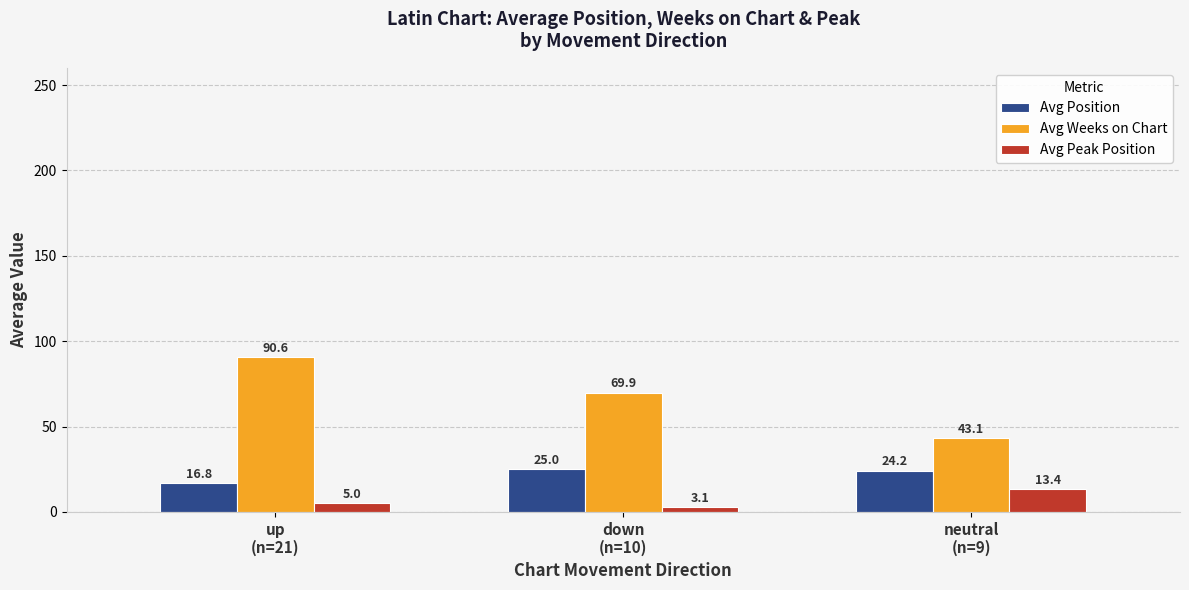

Which category has the highest value in the Avg Position series?

down
(n=10)